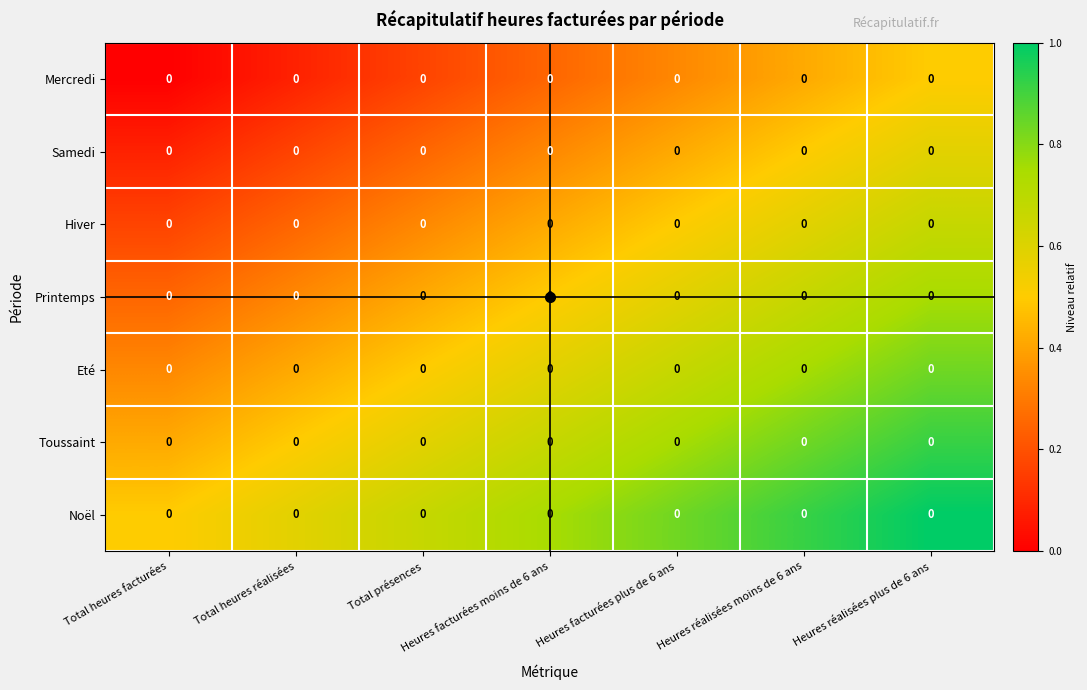

The Samedi series shows 0.3 at Total présences. True or false?

False